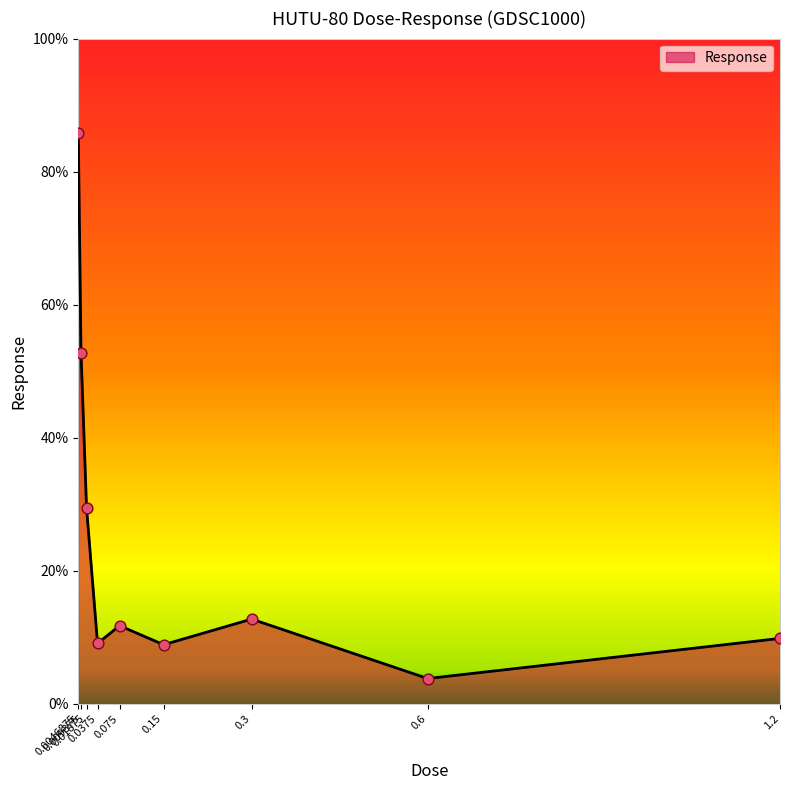

What is the change in value from 0.6 to 1.2?

+6.0